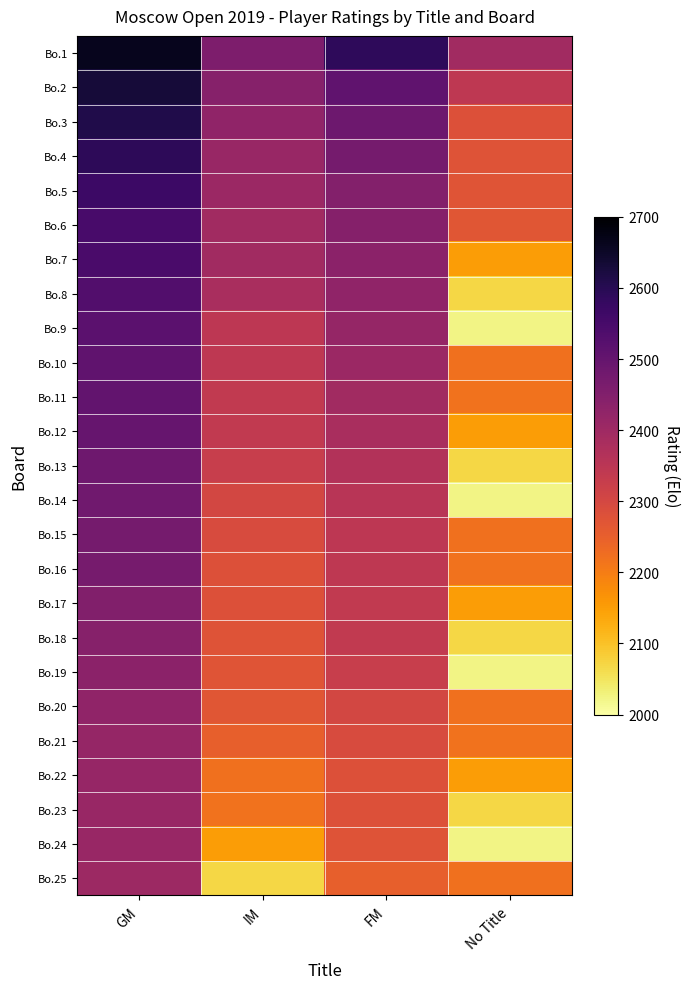

Rank the series by their maximum value, from lowest to highest.

Bo.25, Bo.23, Bo.24, Bo.22, Bo.21, Bo.20, Bo.19, Bo.18, Bo.17, Bo.16, Bo.15, Bo.14, Bo.13, Bo.12, Bo.11, Bo.10, Bo.9, Bo.8, Bo.7, Bo.6, Bo.5, Bo.4, Bo.3, Bo.2, Bo.1